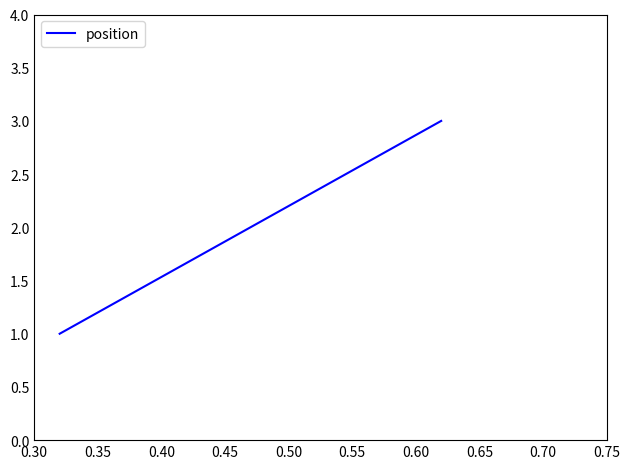

What is the greatest value displayed?

3